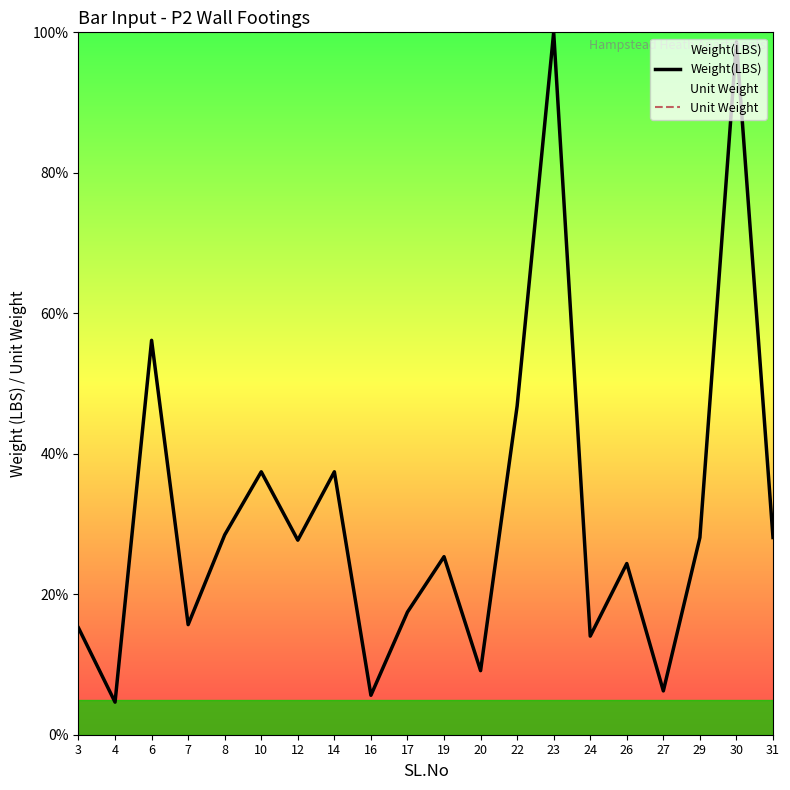

Reading left to right, what are all the values shown in this chart?

Weight(LBS): 3=15.2	4=4.6	6=56.2	7=15.7	8=28.5	10=37.4	12=27.7	14=37.4	16=5.6	17=17.5	19=25.3	20=9.1	22=46.8	23=100.0	24=14.0	26=24.4	27=6.2	29=28.1	30=98.6	31=28.1
Unit Weight: 3=100.0	4=100.0	6=100.0	7=100.0	8=100.0	10=100.0	12=100.0	14=100.0	16=100.0	17=100.0	19=100.0	20=100.0	22=100.0	23=100.0	24=100.0	26=100.0	27=100.0	29=100.0	30=100.0	31=100.0